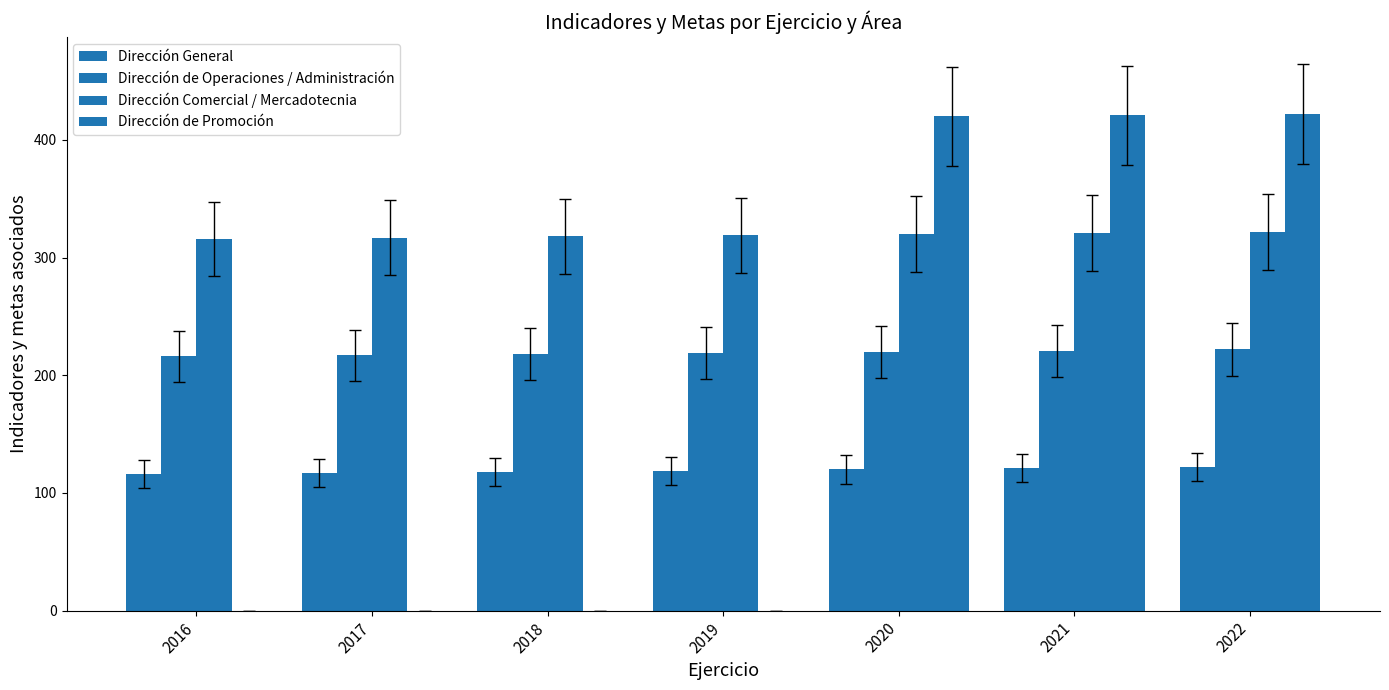

At 2019, list the series in order from smallest to largest.

Dirección de Promoción, Dirección General, Dirección de Operaciones / Administración, Dirección Comercial / Mercadotecnia